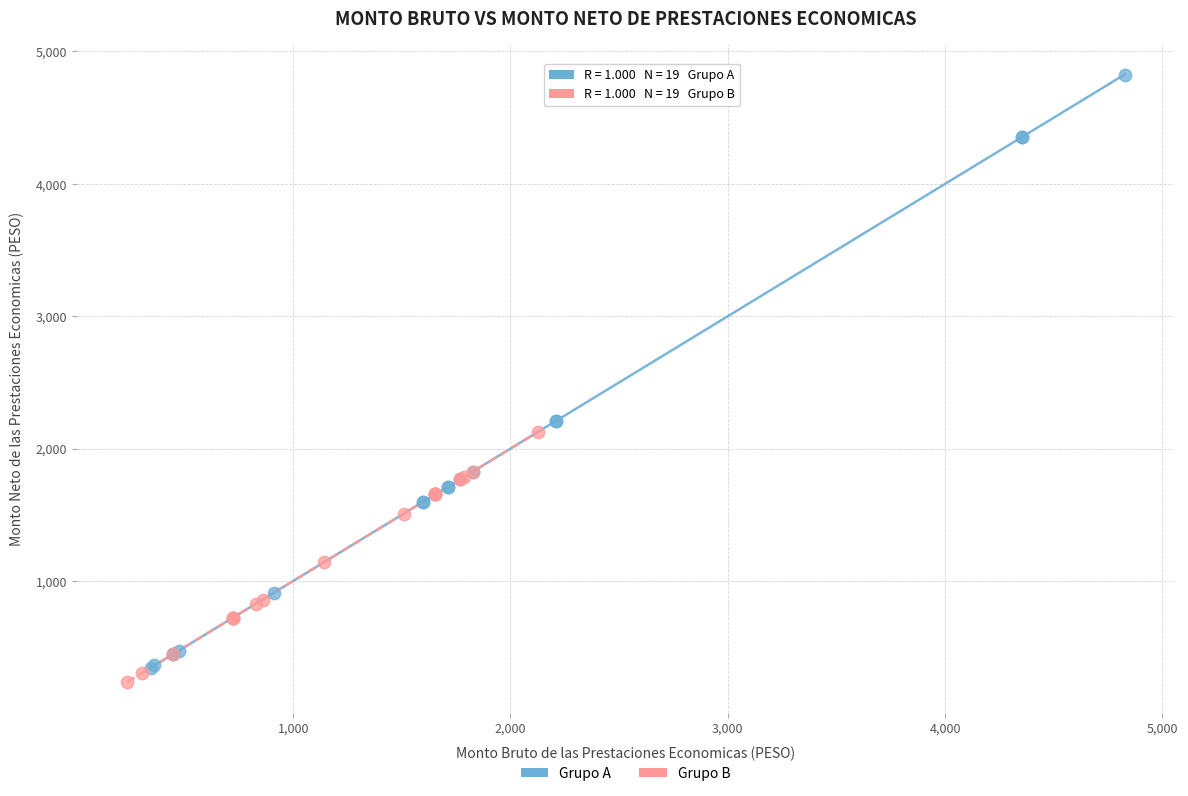

Which series has the widest spread of Y values?

Grupo A